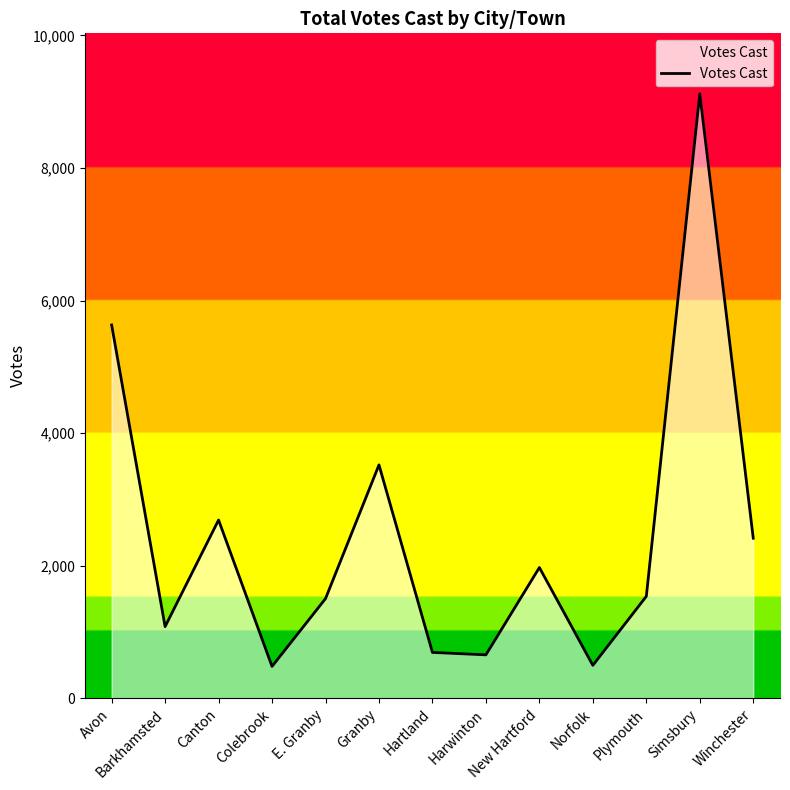

At which label is the value closest to 4801?

Avon